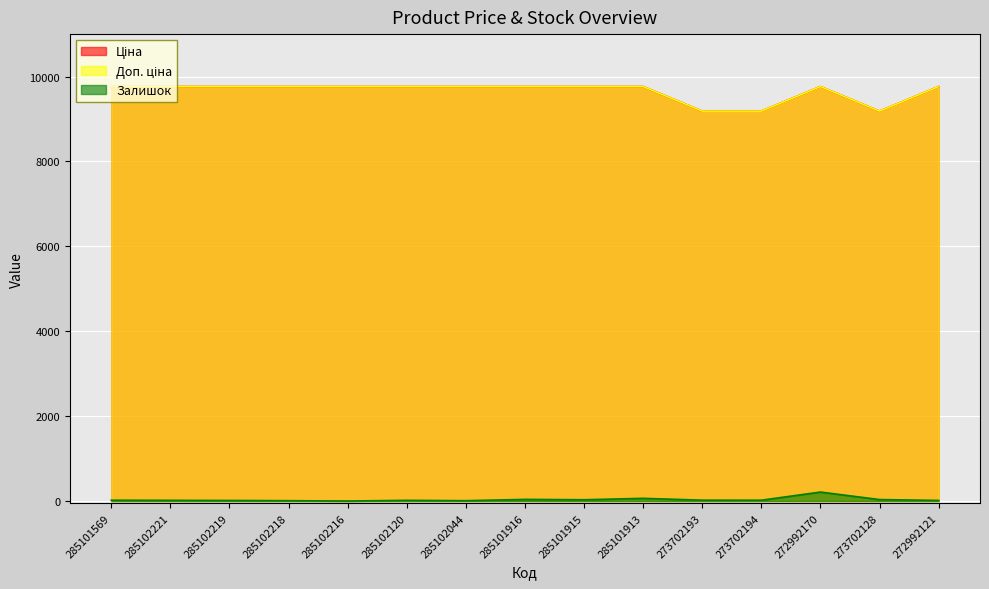

True or false: Ціна and Залишок cross at least once.

False